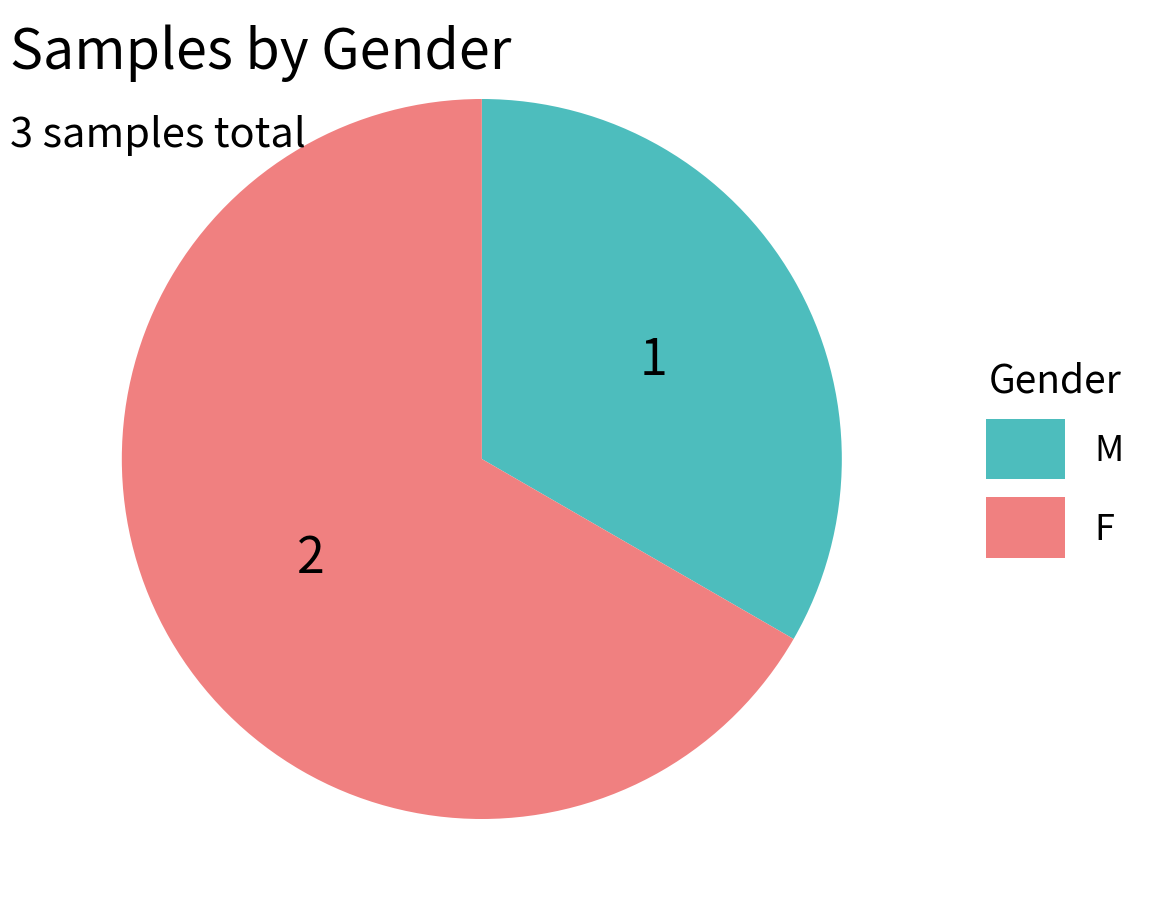

Is there a majority slice in this chart?

Yes